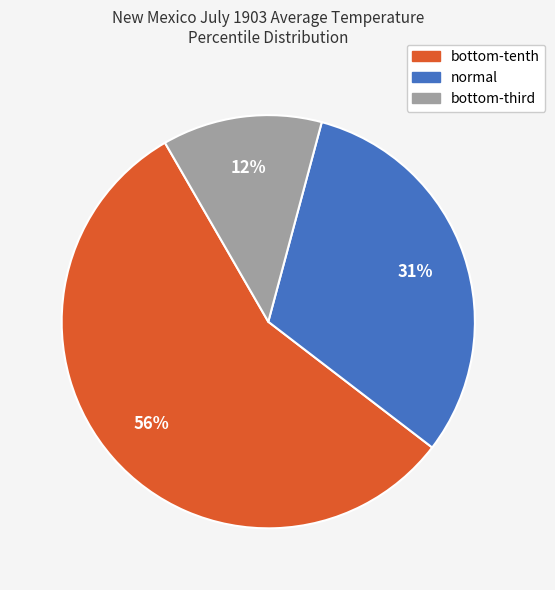

What is the smallest slice in the pie chart?

bottom-third